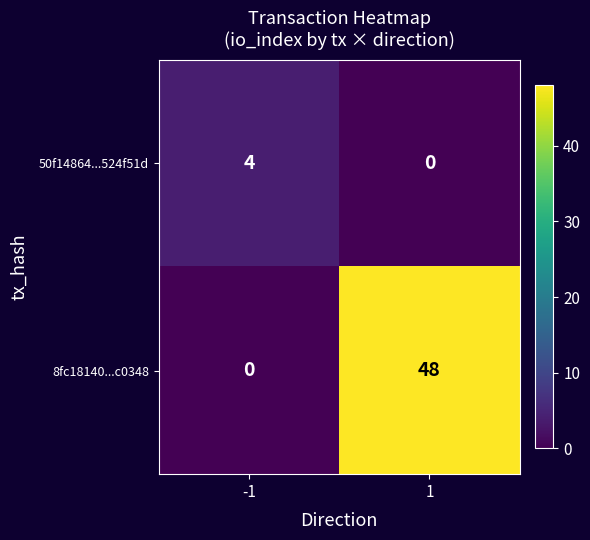

Read the 8fc18140...c0348 value at 1, to the nearest 5.

50